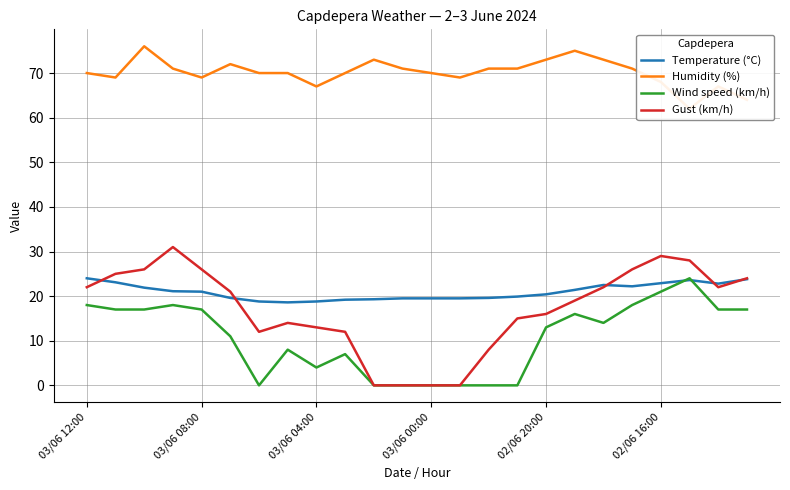

At how many categories does at least one series exceed 68?

19